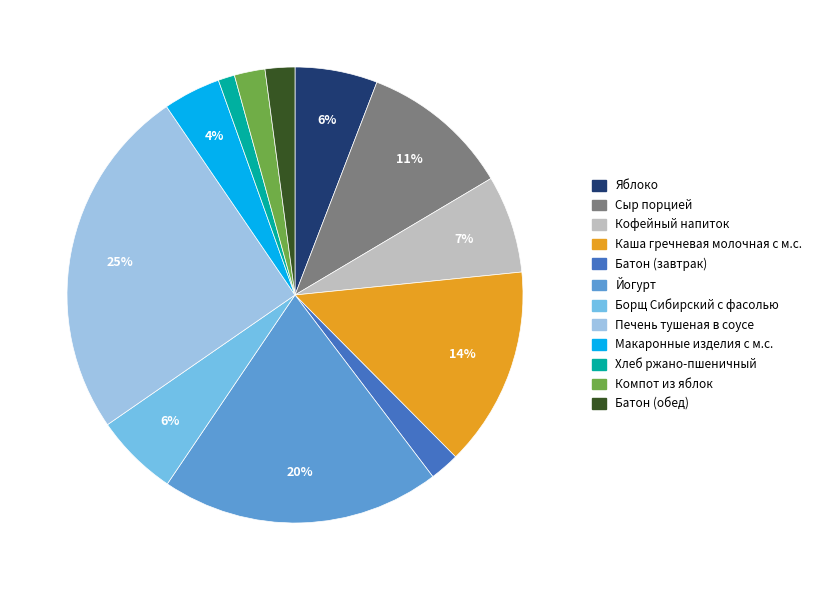

What is the largest slice in the pie chart?

Печень тушеная в соусе